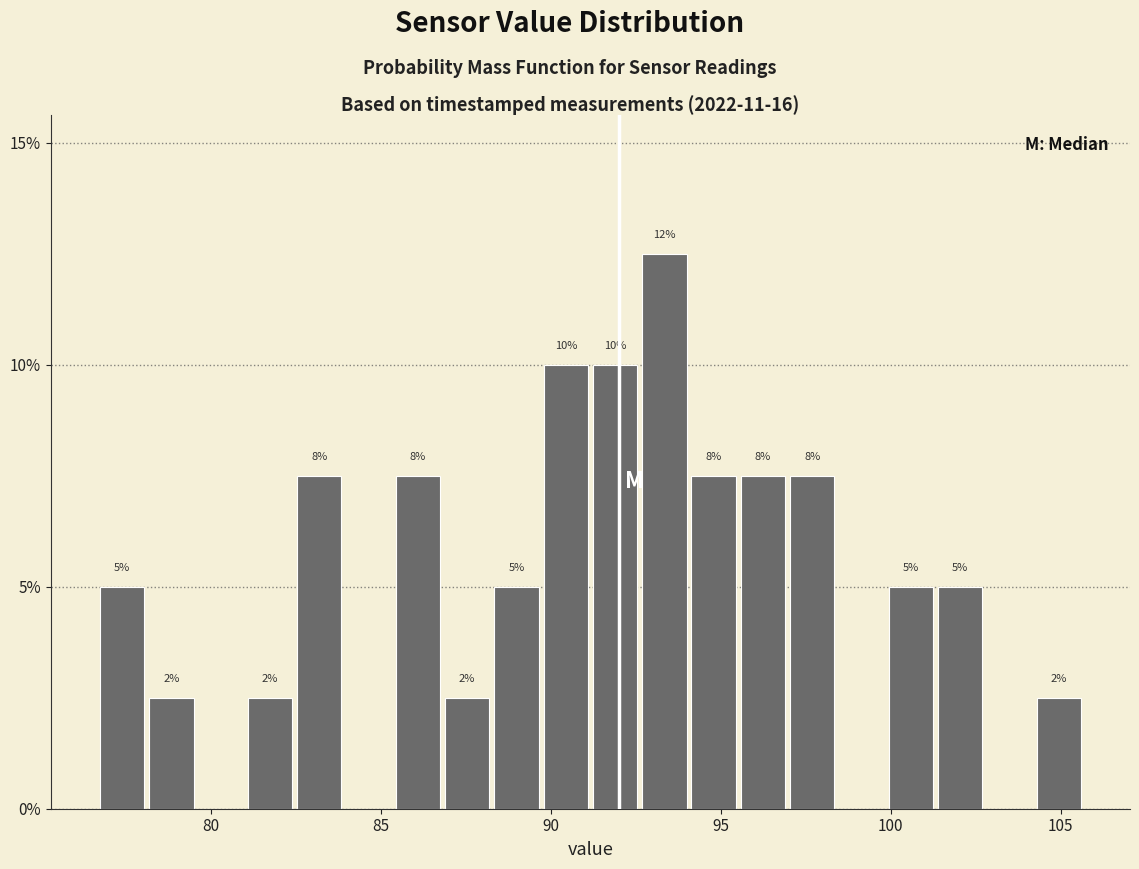

Around what value on the x-axis is the tallest bar? Give the approximate position of its centre, as read against the axis.

93.5